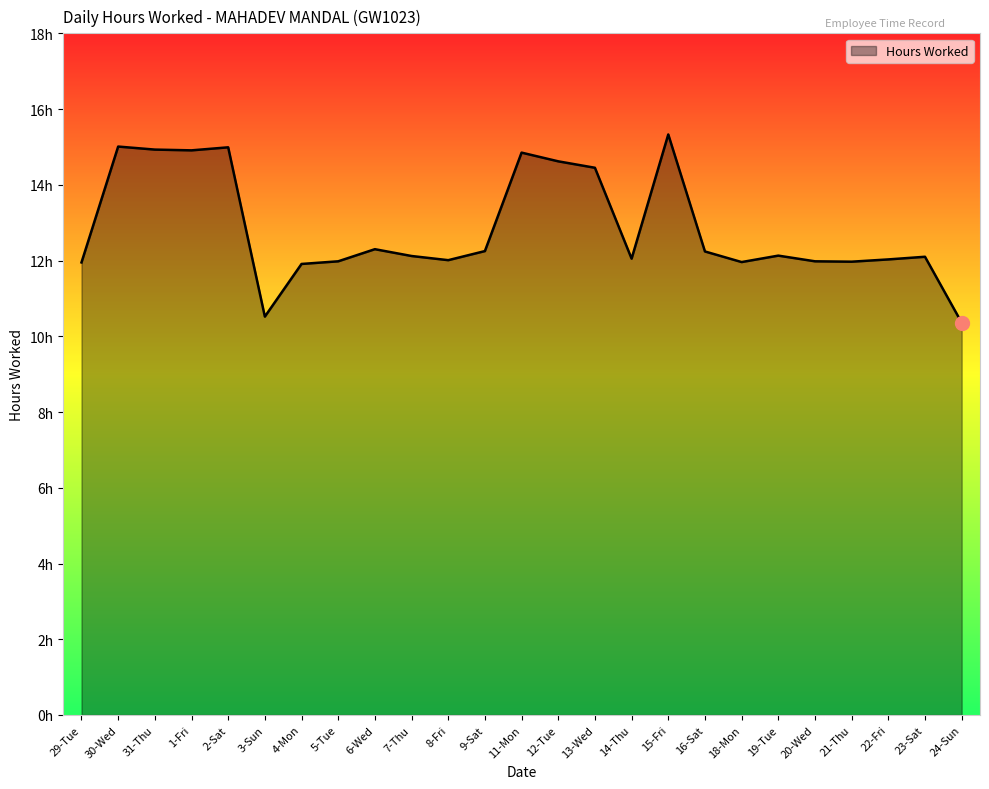

What is the minimum value shown in the chart?

10.4